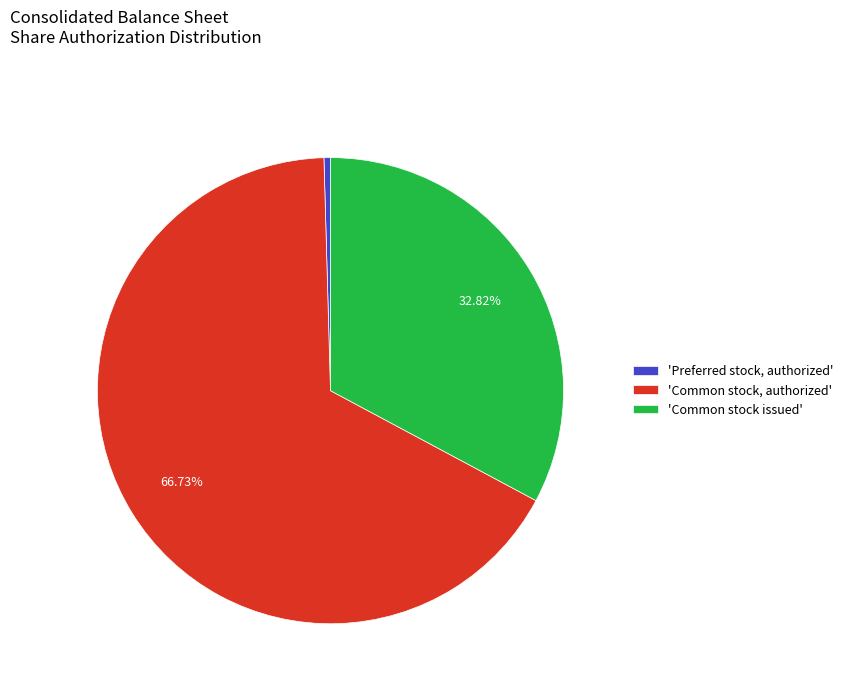

Is the sum of 'Common stock issued' and 'Common stock, authorized' greater than half?

Yes